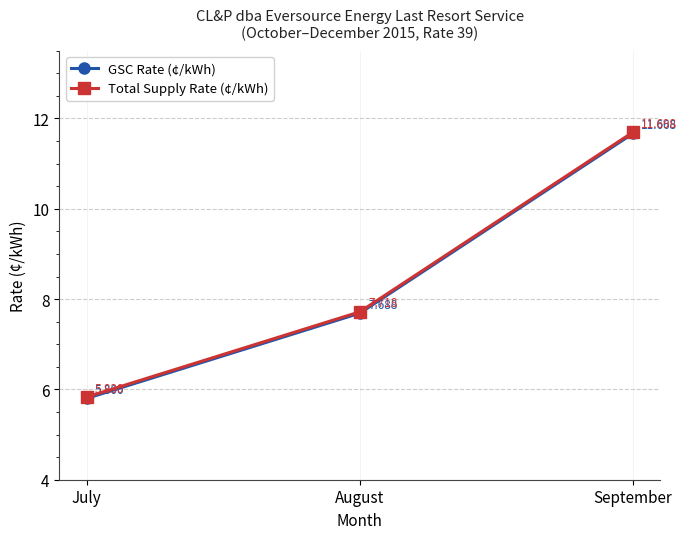

What are all the series names shown in the legend?

GSC Rate (¢/kWh), Total Supply Rate (¢/kWh)